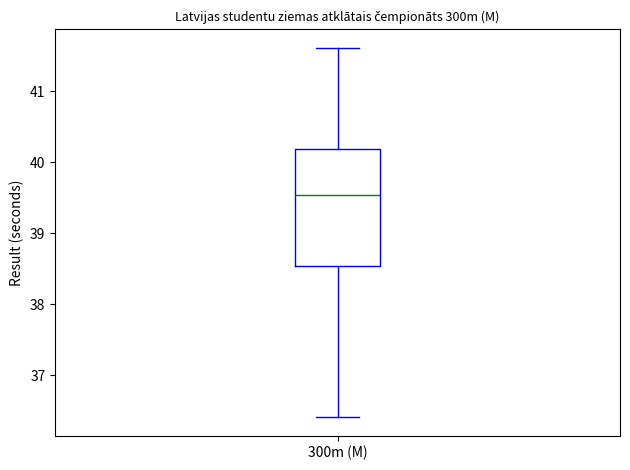

Transcribe this box plot: give where the median line is, the range the box spans, and where the two whiskers end, as read against the y-axis. The values are not printed on the chart, so give them approximately, as read against the axis.

median 39.5, box 38.5 to 40.2, whiskers 36.4 to 41.6